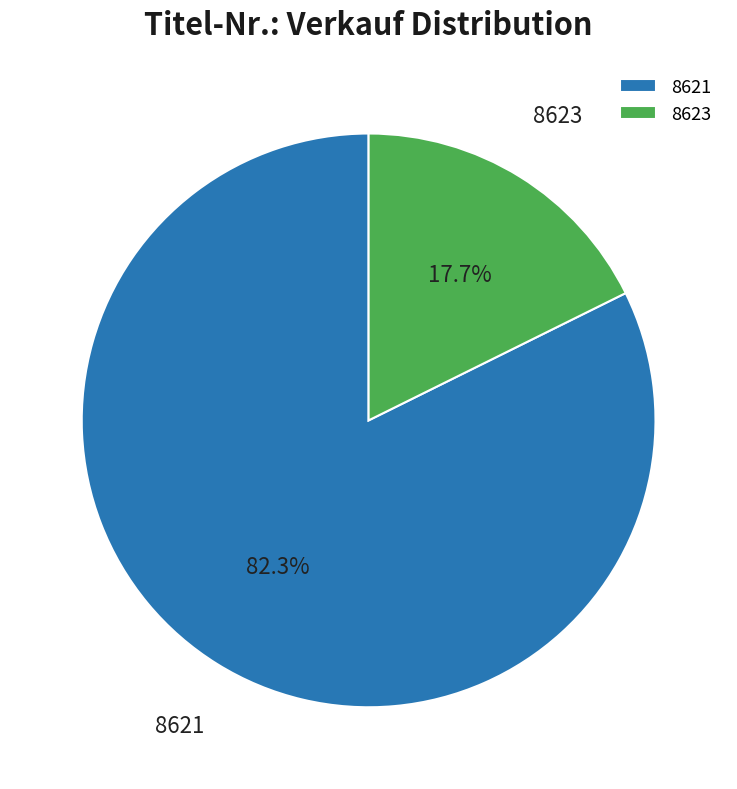

What is the majority slice?

8621